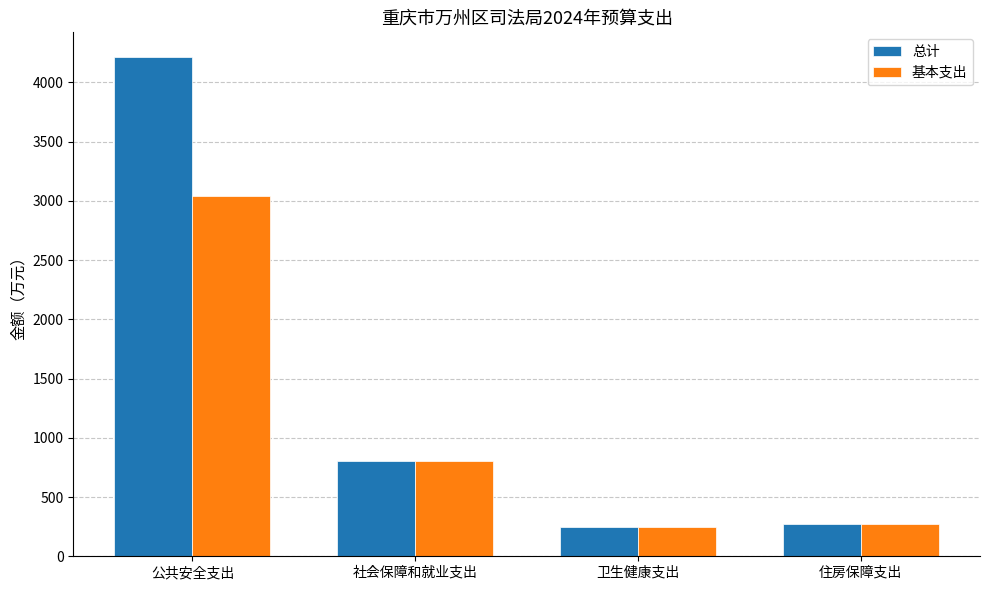

What are all the series names shown in the legend?

总计, 基本支出